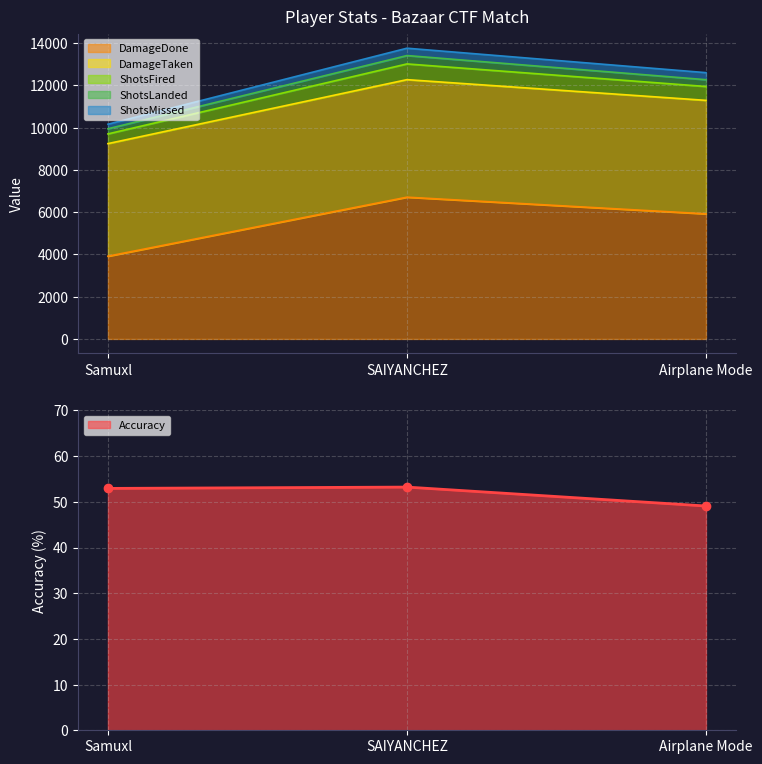

Rank the categories by DamageDone value from lowest to highest.

Samuxl, Airplane Mode, SAIYANCHEZ